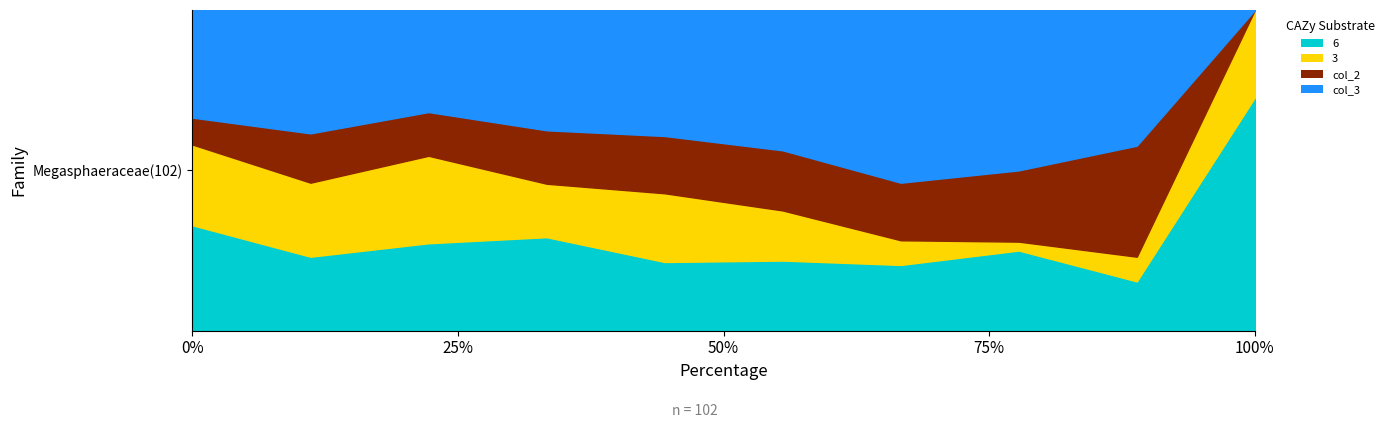

Rank the series at 8 from lowest to highest value.

3, 6, col_2, col_3